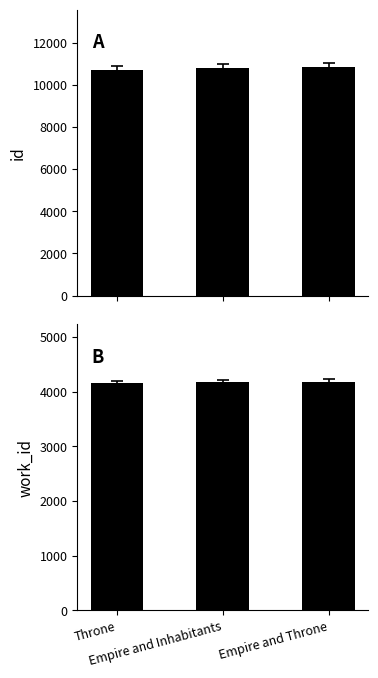

Between Throne and Empire and Throne, which series saw the biggest shift?

id